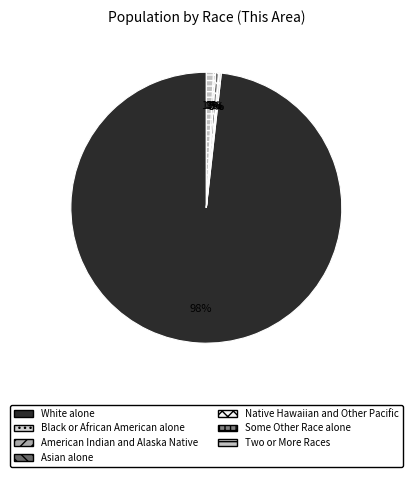

Is the sum of Two or More Races and Asian alone greater than half?

No